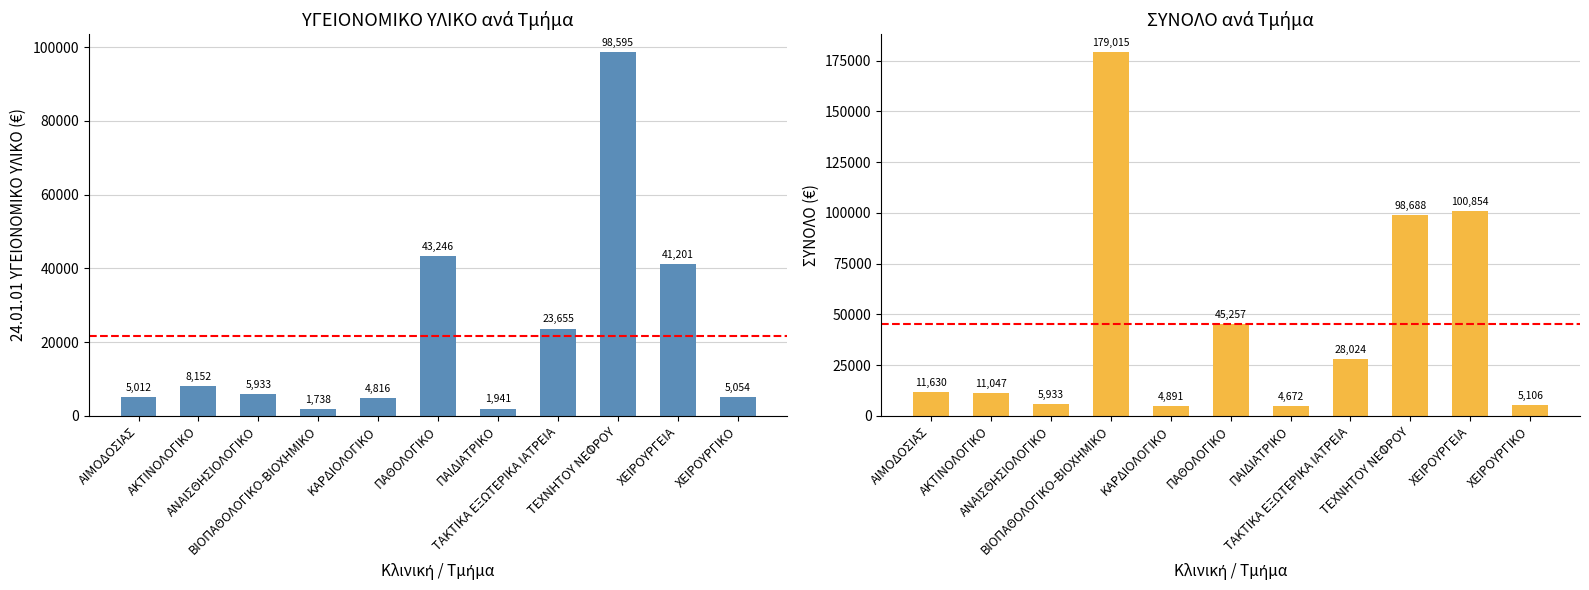

How many groups of bars are there?

11